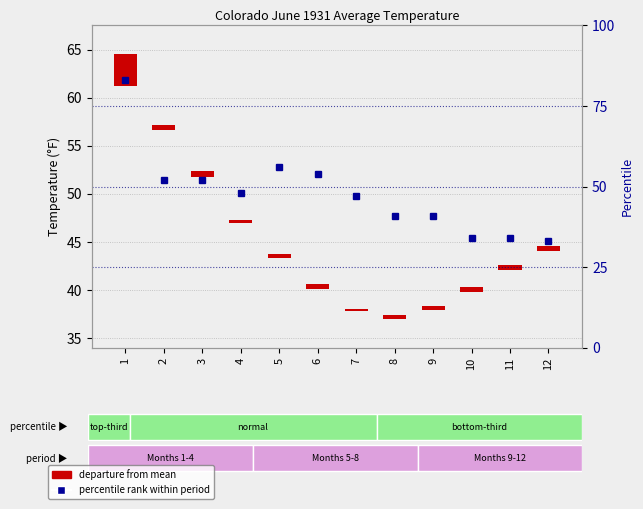

The chart shows a value of 48 at 11. True or false?

False